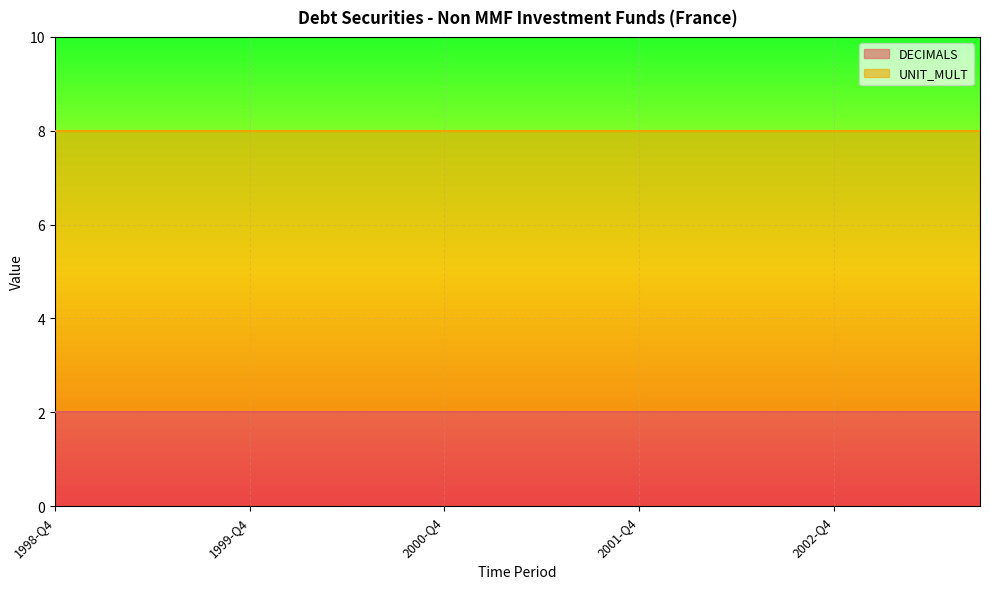

True or false: DECIMALS has more than 1 points higher than both neighbors.

False